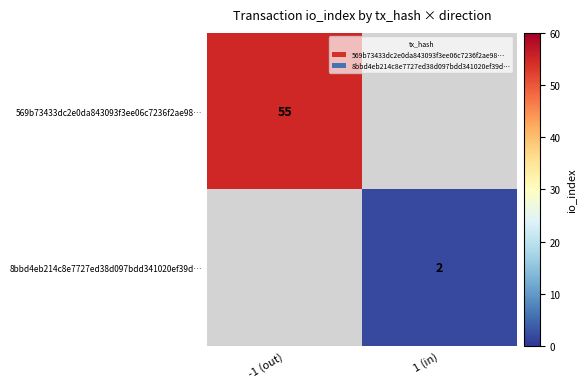

At which category is the sum across all series the highest?

-1 (out)